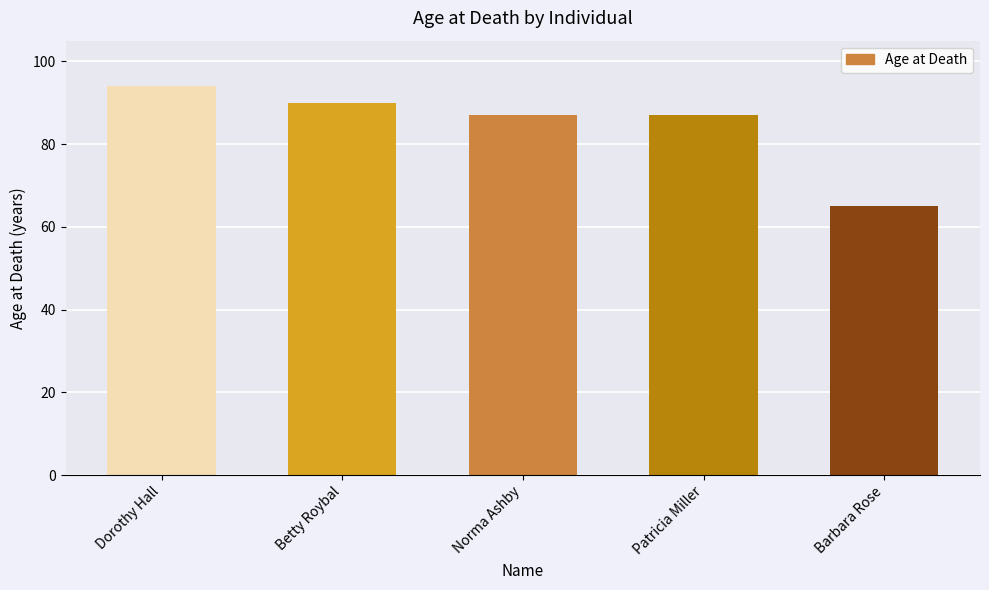

Reading left to right, what are all the values shown in this chart?

Dorothy Hall=94	Betty Roybal=90	Norma Ashby=87	Patricia Miller=87	Barbara Rose=65